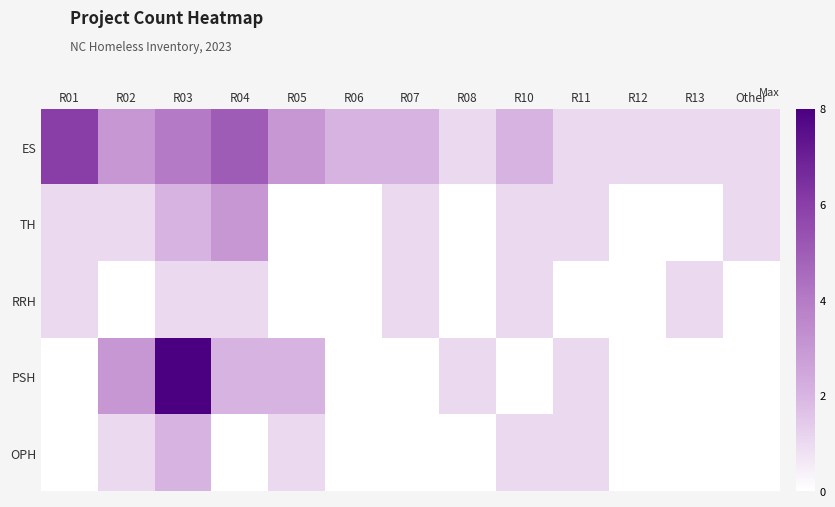

What is the difference between the highest and lowest values at R01?

6